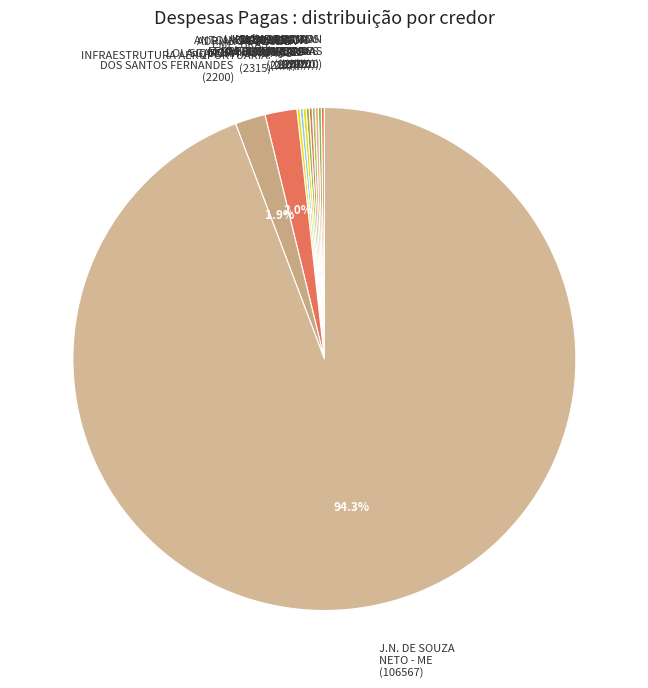

Which category has the biggest portion of the pie?

J.N. DE SOUZA NETO - ME